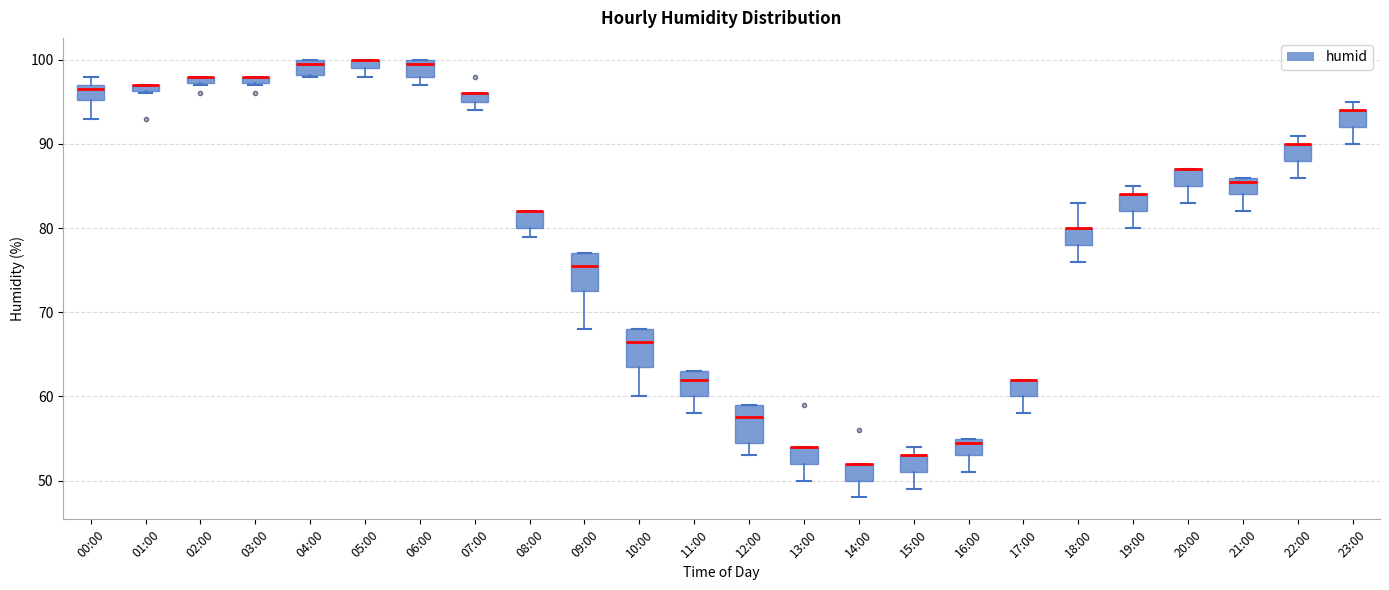

Where is the lower edge of the box for 21:00 on the y-axis? The values are not printed on the chart, so give them approximately, as read against the axis.

84